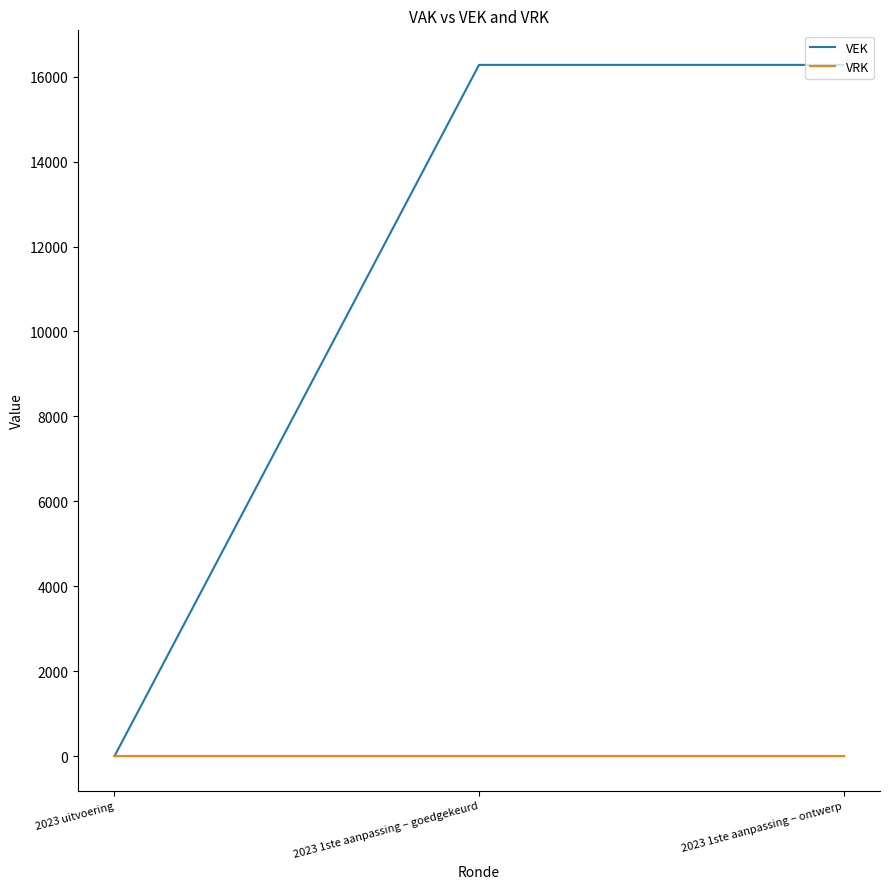

Does the chart display data point markers on the line(s)?

No